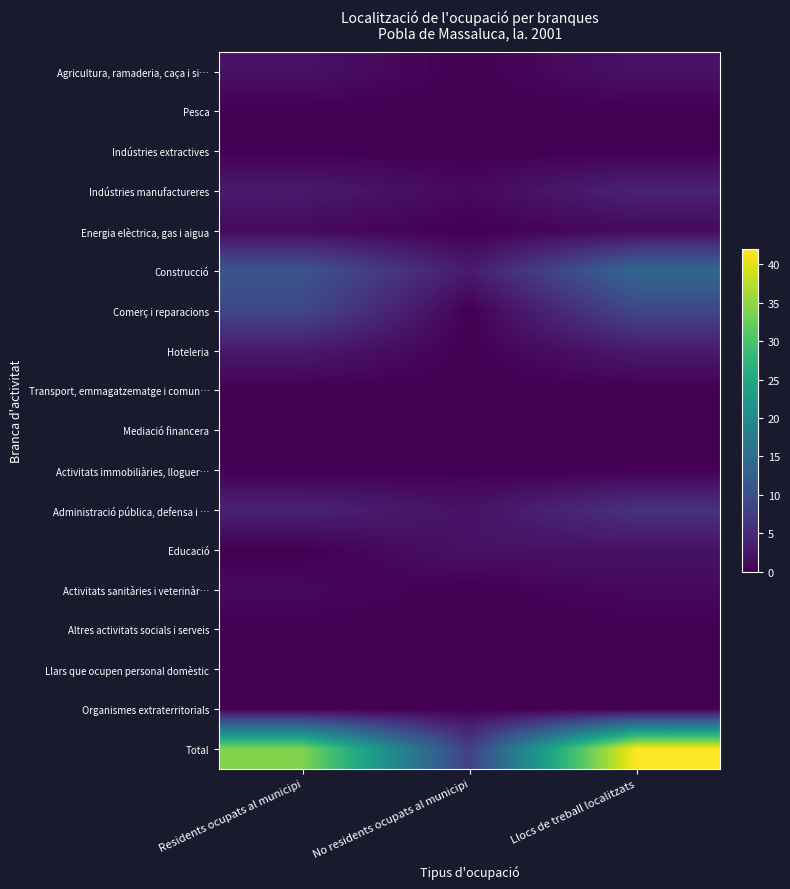

Which series changed the most between Residents ocupats al municipi and Llocs de treball localitzats?

Total